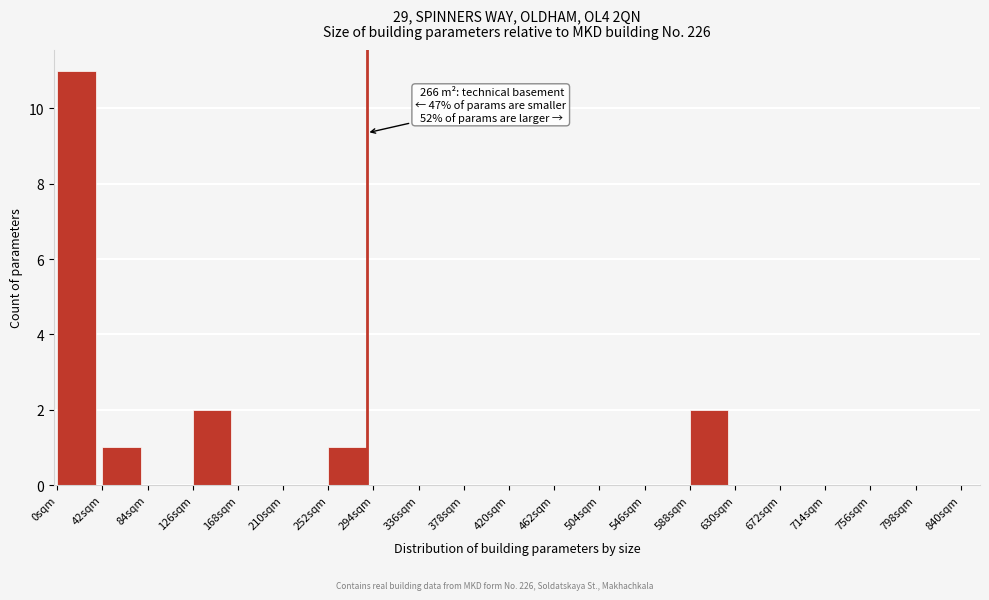

Reading right to left, what are all the values shown in this chart?

798sqm=0	756sqm=0	714sqm=0	672sqm=0	630sqm=0	588sqm=2	546sqm=0	504sqm=0	462sqm=0	420sqm=0	378sqm=0	336sqm=0	294sqm=0	252sqm=1	210sqm=0	168sqm=0	126sqm=2	84sqm=0	42sqm=1	0sqm=11